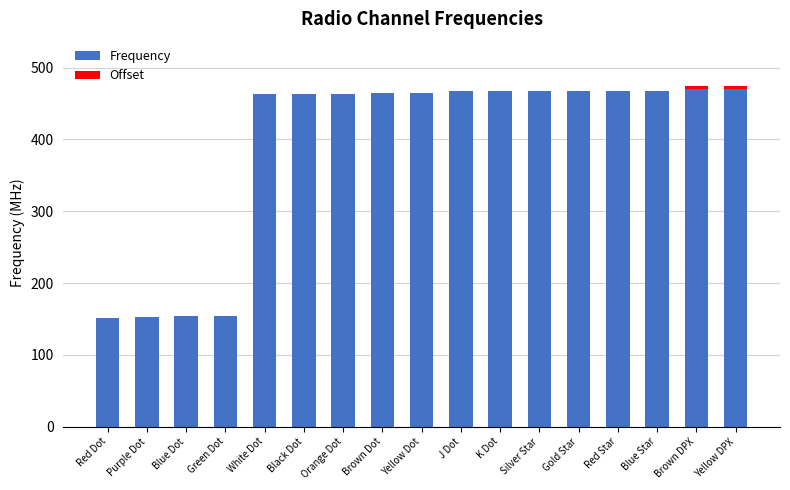

Is it true that Frequency equals 467.9 at Red Star?

True